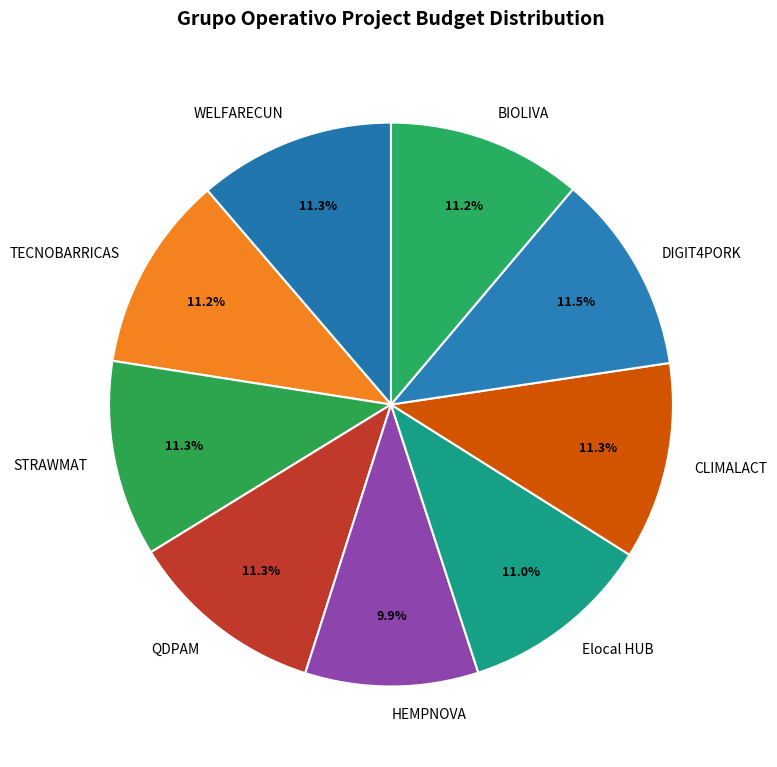

Which category has the smallest portion of the pie?

HEMPNOVA